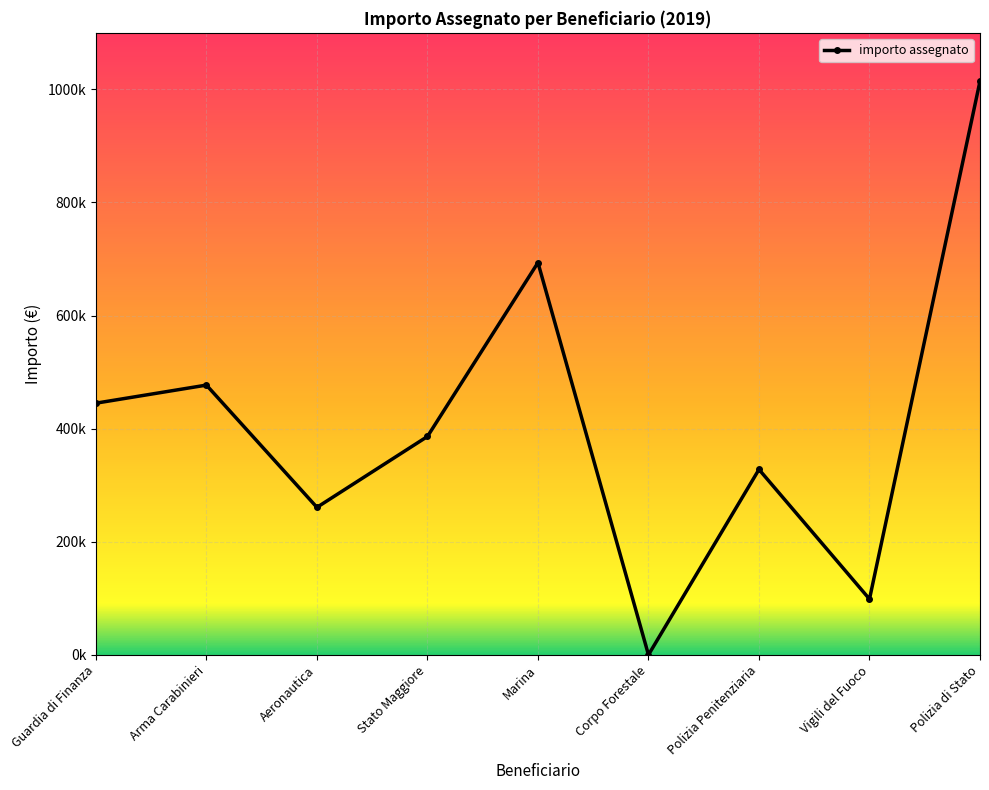

The value at Marina is 693599.3. True or false?

True